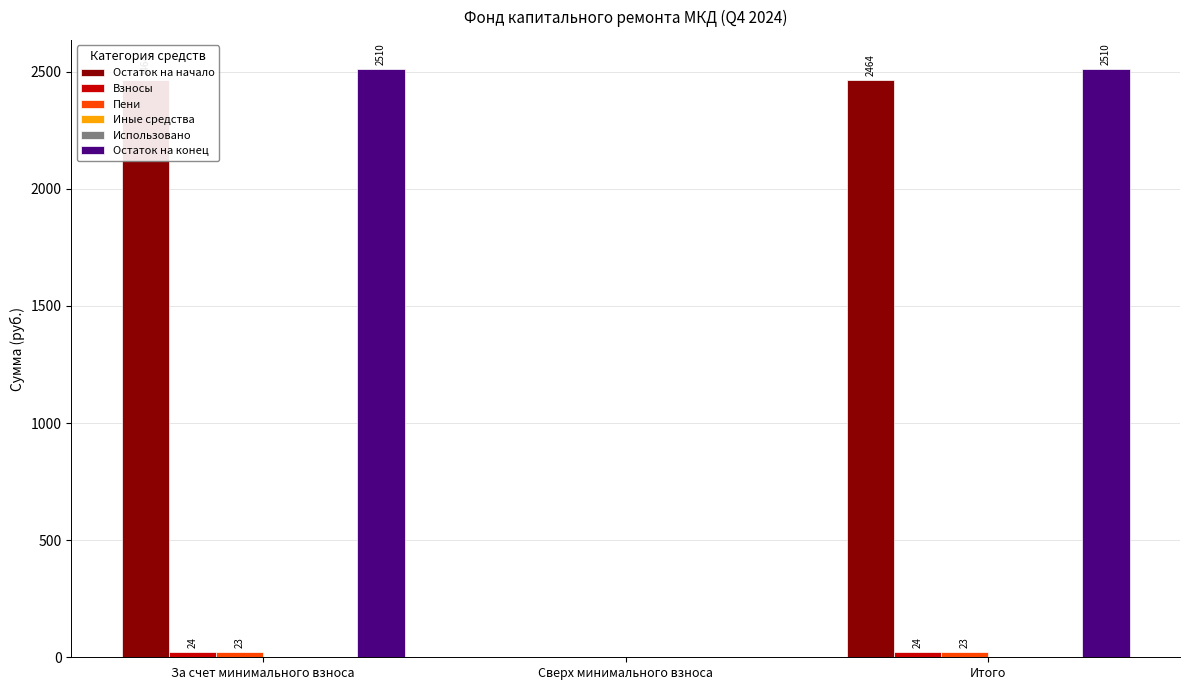

Which series has the widest spread of values?

Остаток на конец